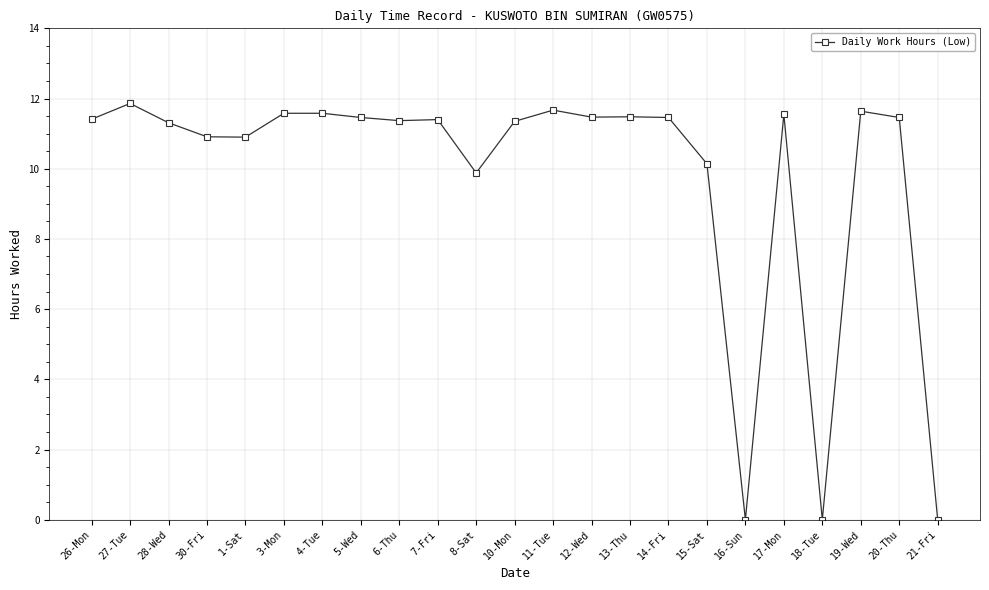

What is the difference between the values at 6-Thu and 17-Mon?

0.2